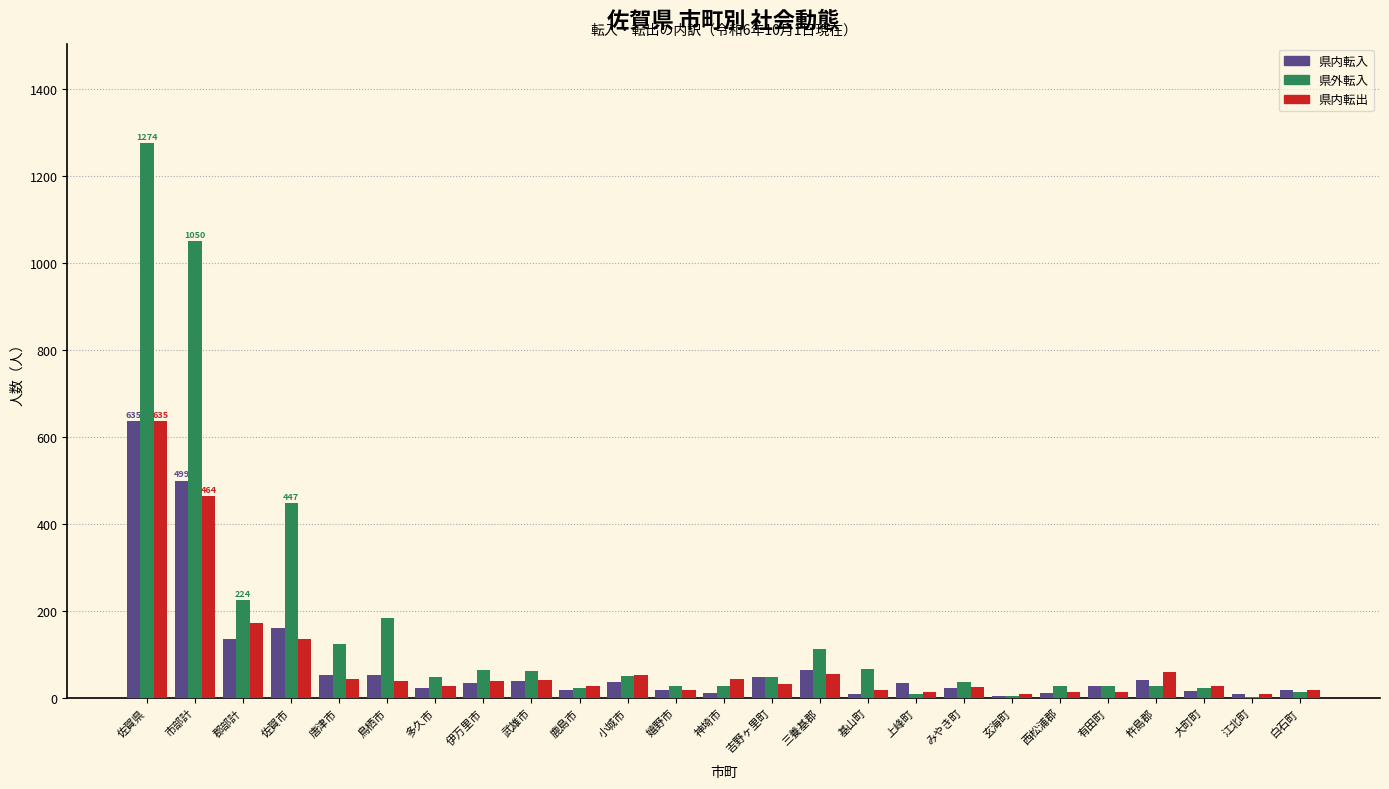

Is it true that 県内転出 equals 55 at 三養基郡?

True